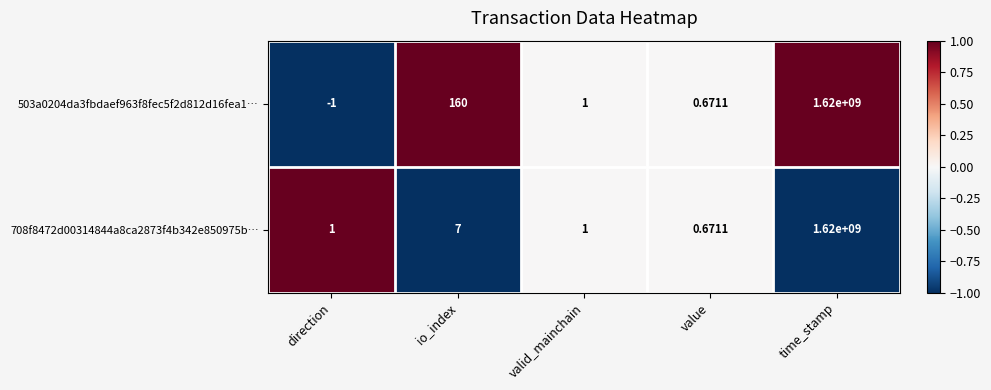

List the series in order of their overall mean, highest first.

503a0204da3fbdaef963f8fec5f2d812d16fea1…, 708f8472d00314844a8ca2873f4b342e850975b…